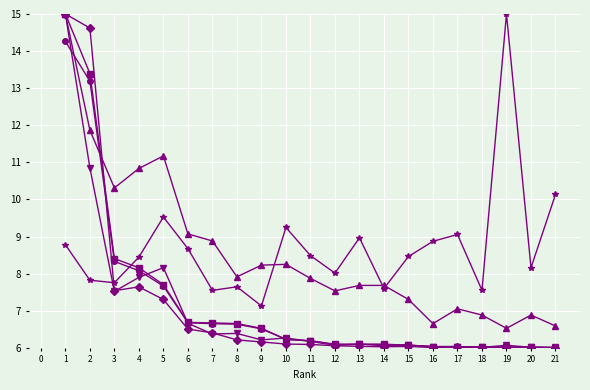

What is the spread (max minus min) of values at 17?

3.0